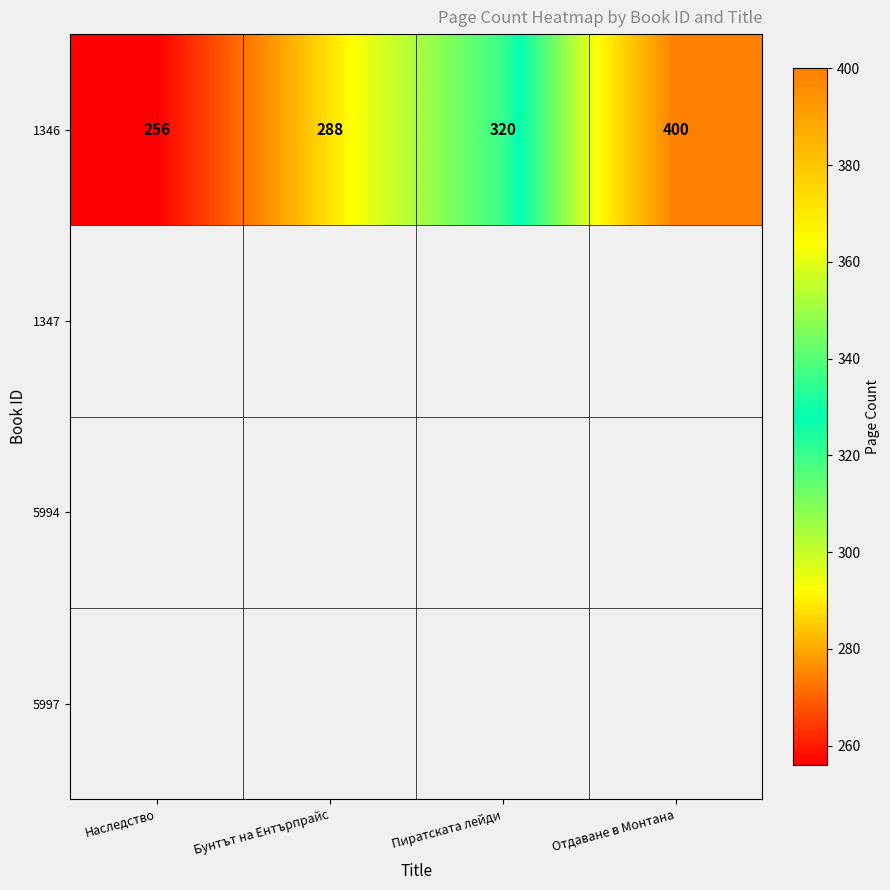

At which category does the chart reach its minimum across all series?

Наследство